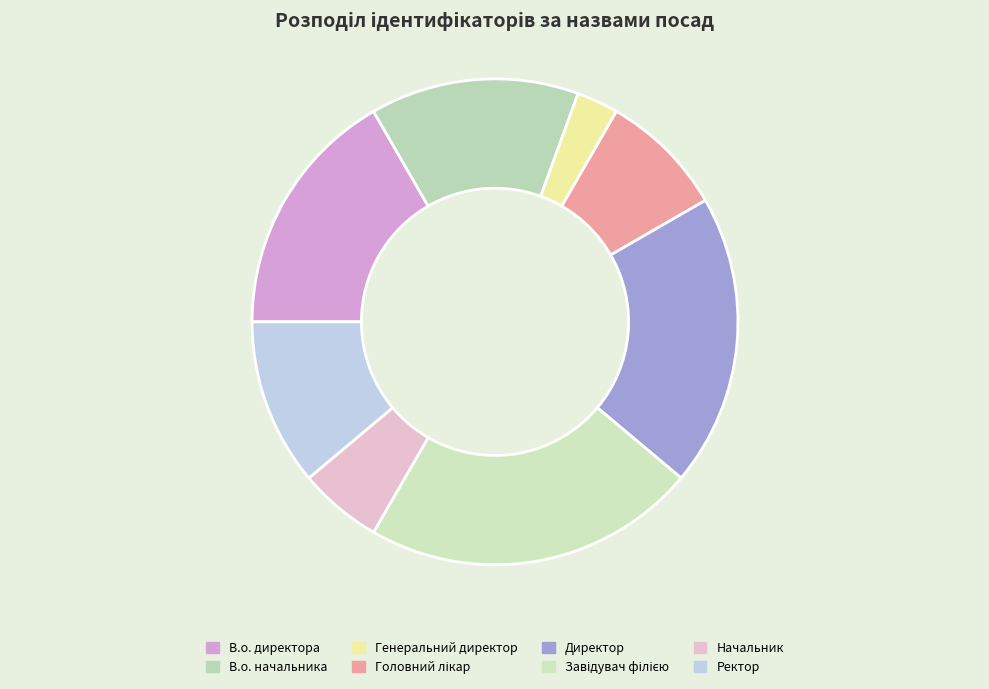

Which slice is the smallest?

Генеральний директор